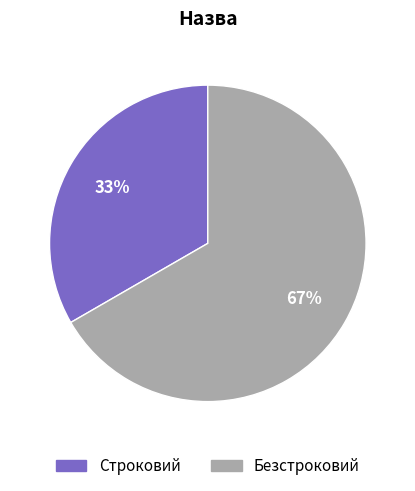

Count the number of slices in the pie.

2